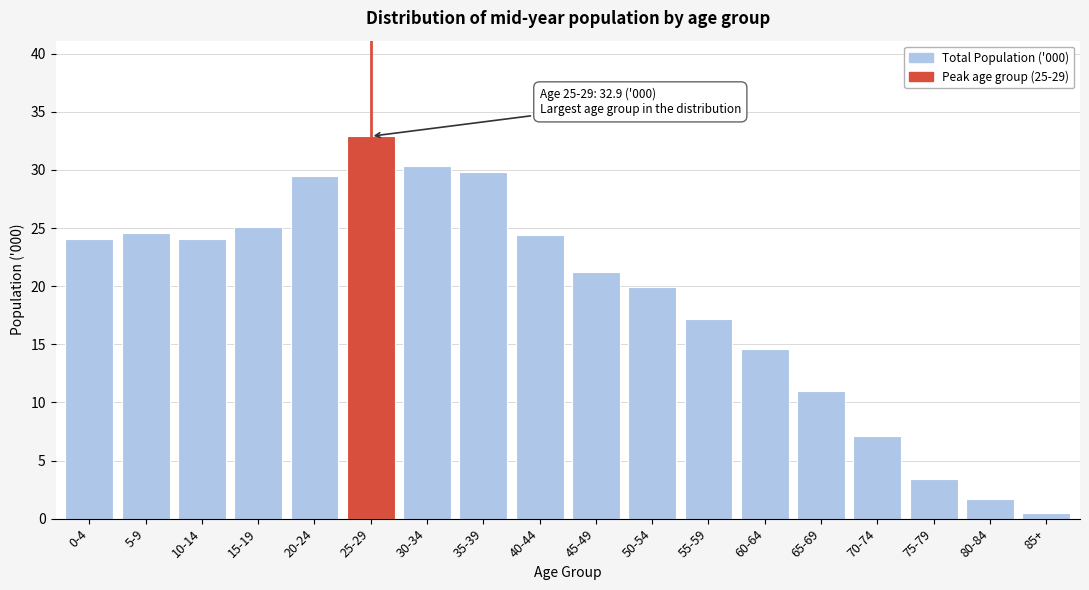

Reading left to right, extract all data points from this chart.

0-4=24.1	5-9=24.6	10-14=24.1	15-19=25.1	20-24=29.5	25-29=32.9	30-34=30.3	35-39=29.8	40-44=24.4	45-49=21.2	50-54=19.9	55-59=17.2	60-64=14.6	65-69=11.0	70-74=7.1	75-79=3.4	80-84=1.7	85+=0.5